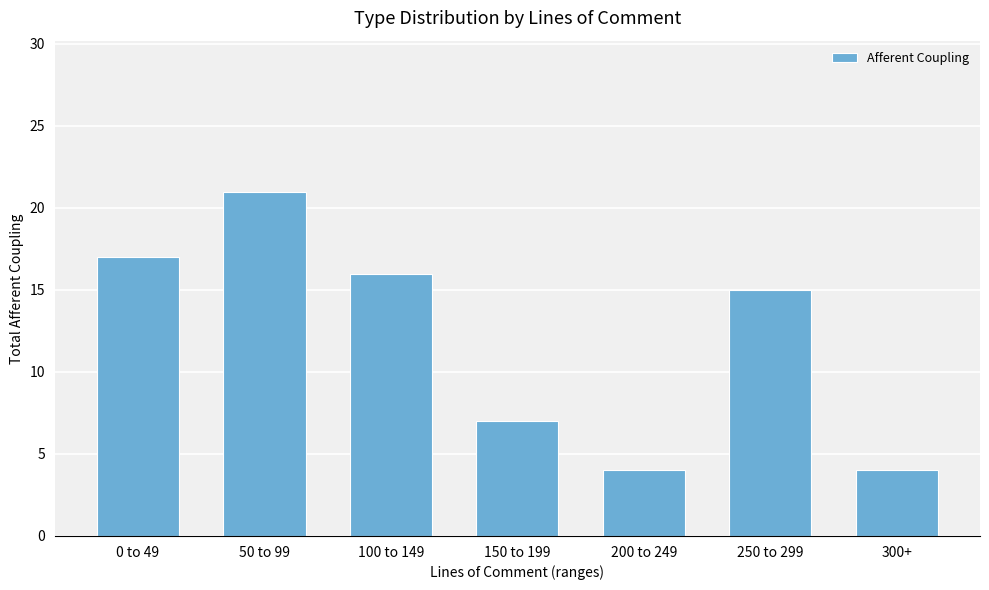

What is the greatest value displayed?

21